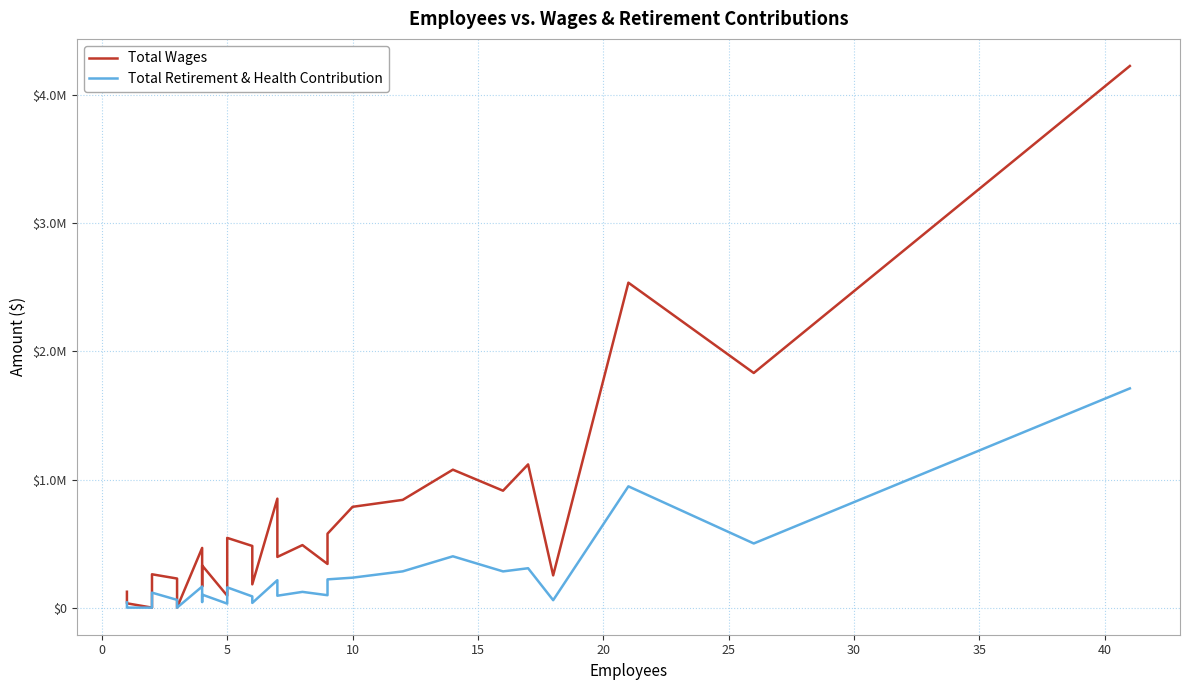

What is the value of the Total Retirement & Health Contribution point at the 2nd from the left?

26741